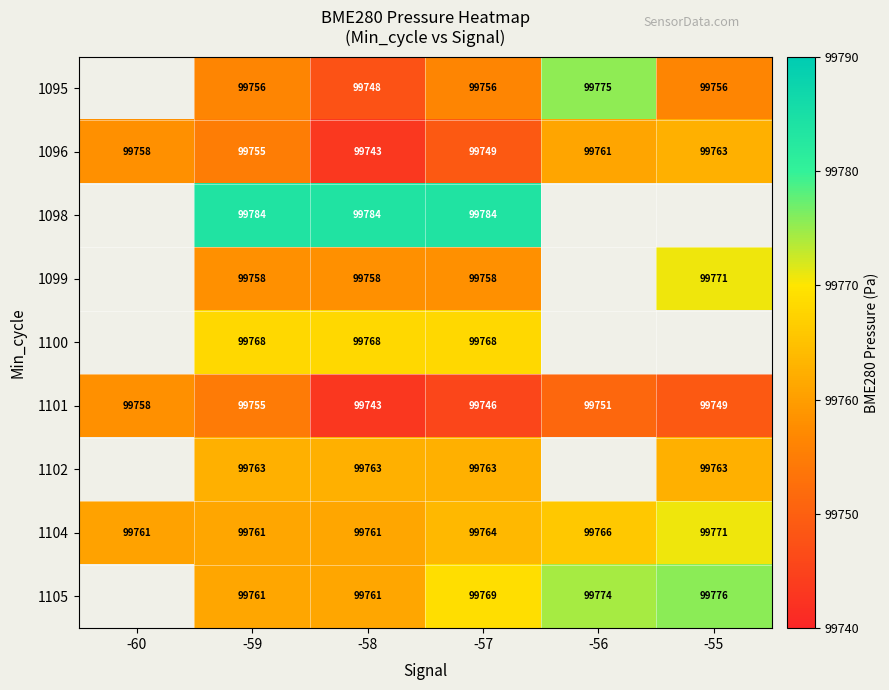

What is the difference between the highest and lowest values at -57?

38.0